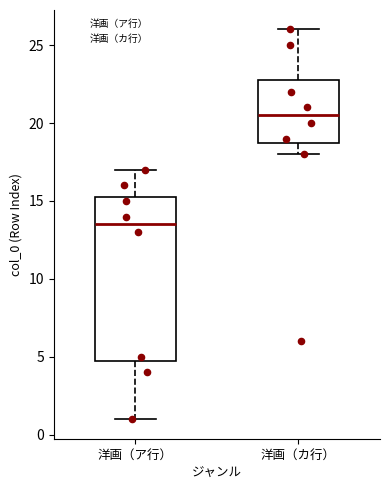

Comparing the boxes themselves (not the whiskers), which one is the tallest?

洋画（ア行）